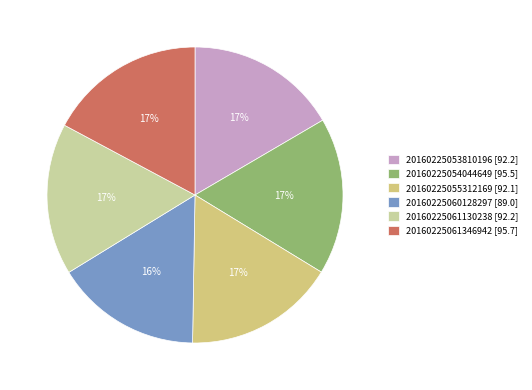

Count the number of slices in the pie.

6